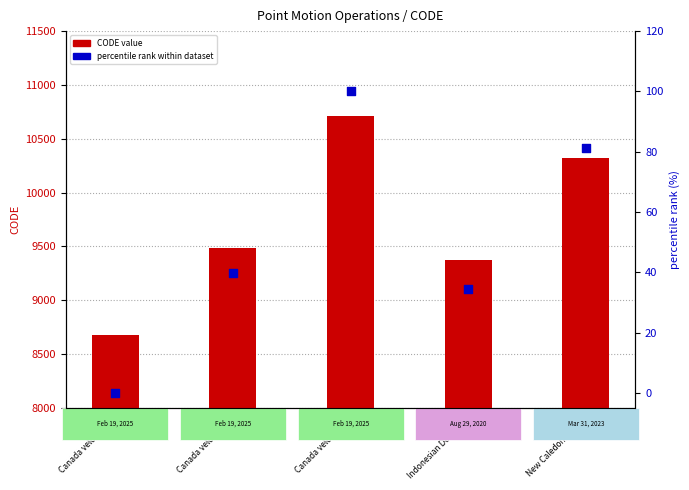

What are all the series names shown in the legend?

CODE value, percentile rank within dataset